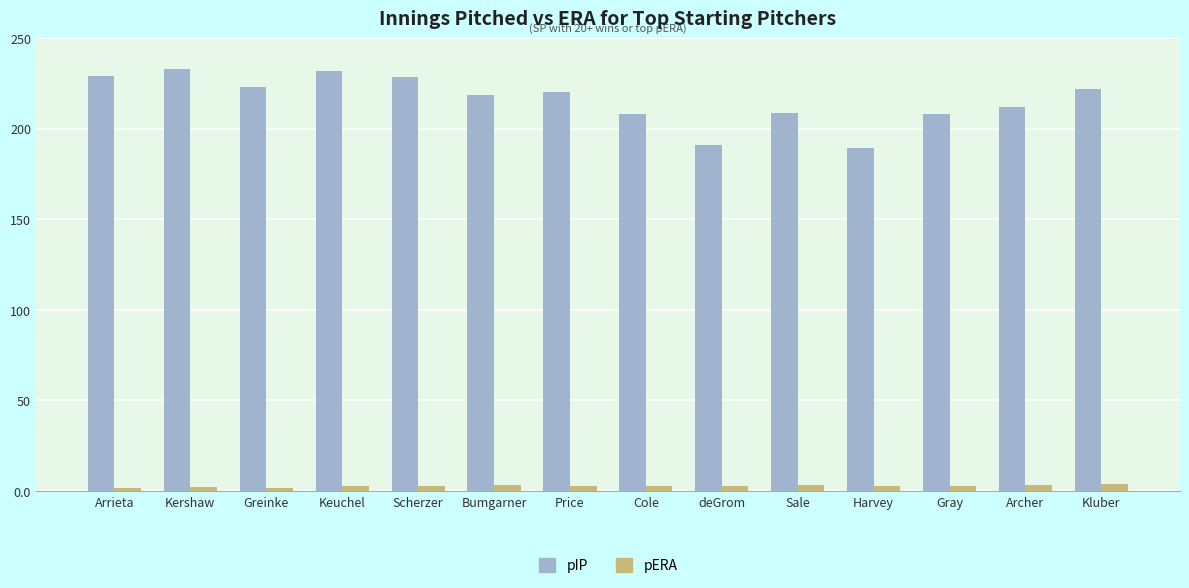

What is the value of the pIP bar at the 12th from the left?

208.0